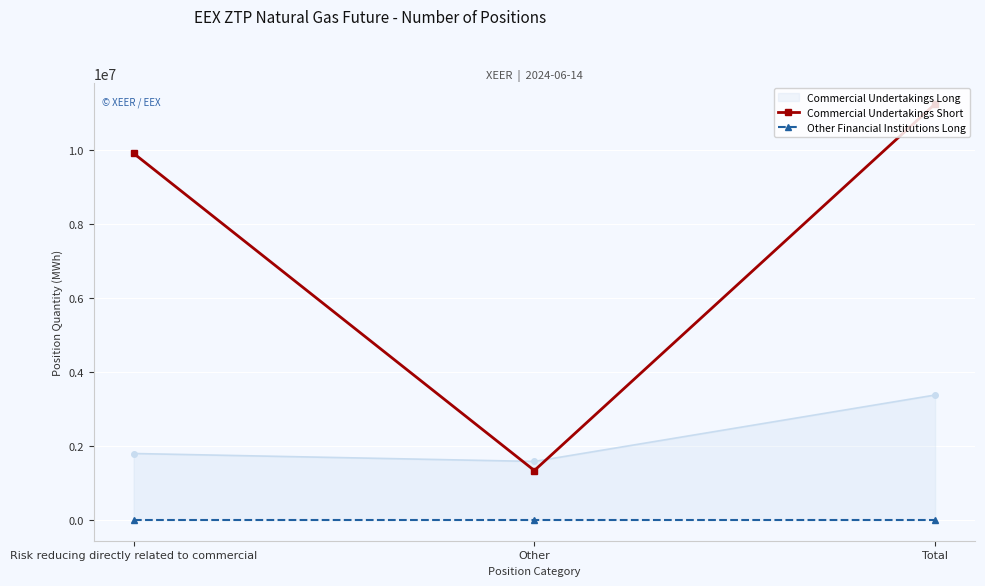

At which label does Commercial Undertakings Short reach its minimum?

Other